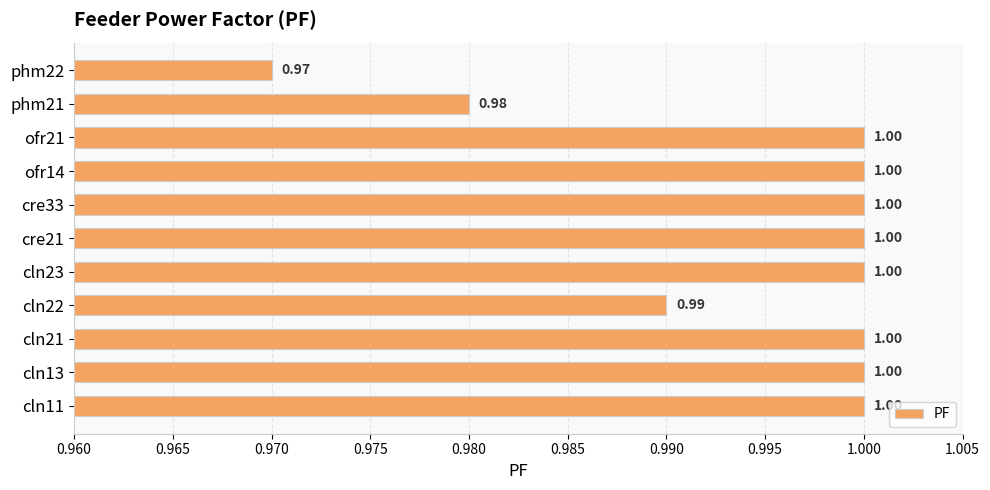

What is the sum of all values?

10.9